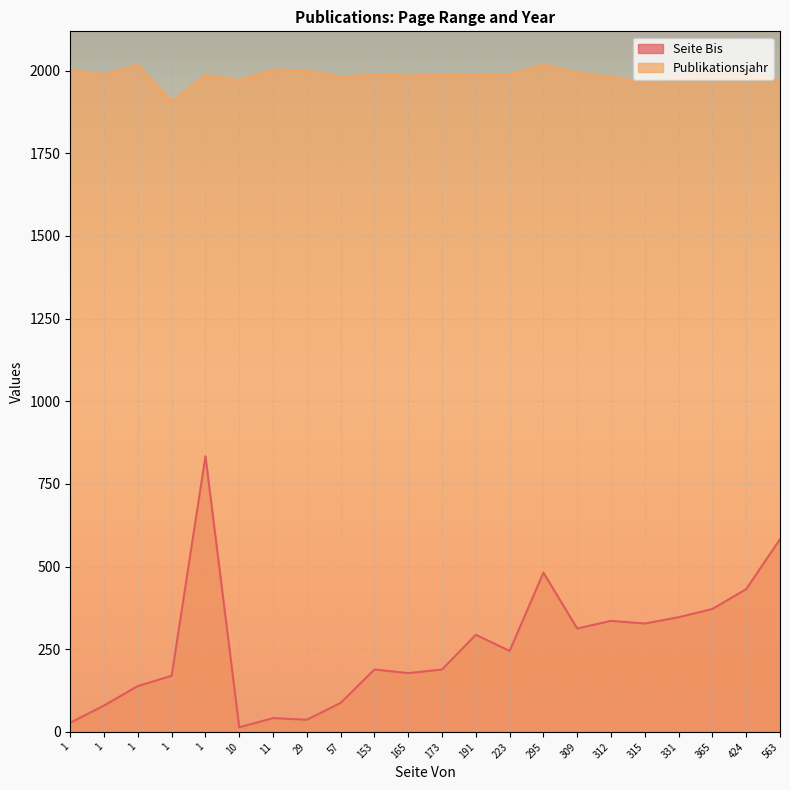

At which category is the sum across all series the highest?

1